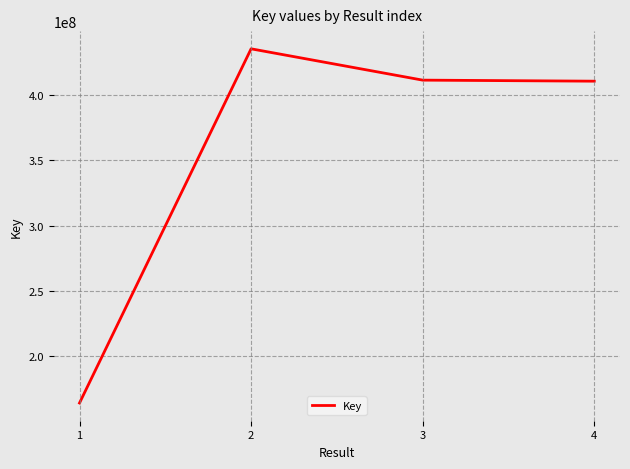

At which category does the chart reach its peak across all series?

2